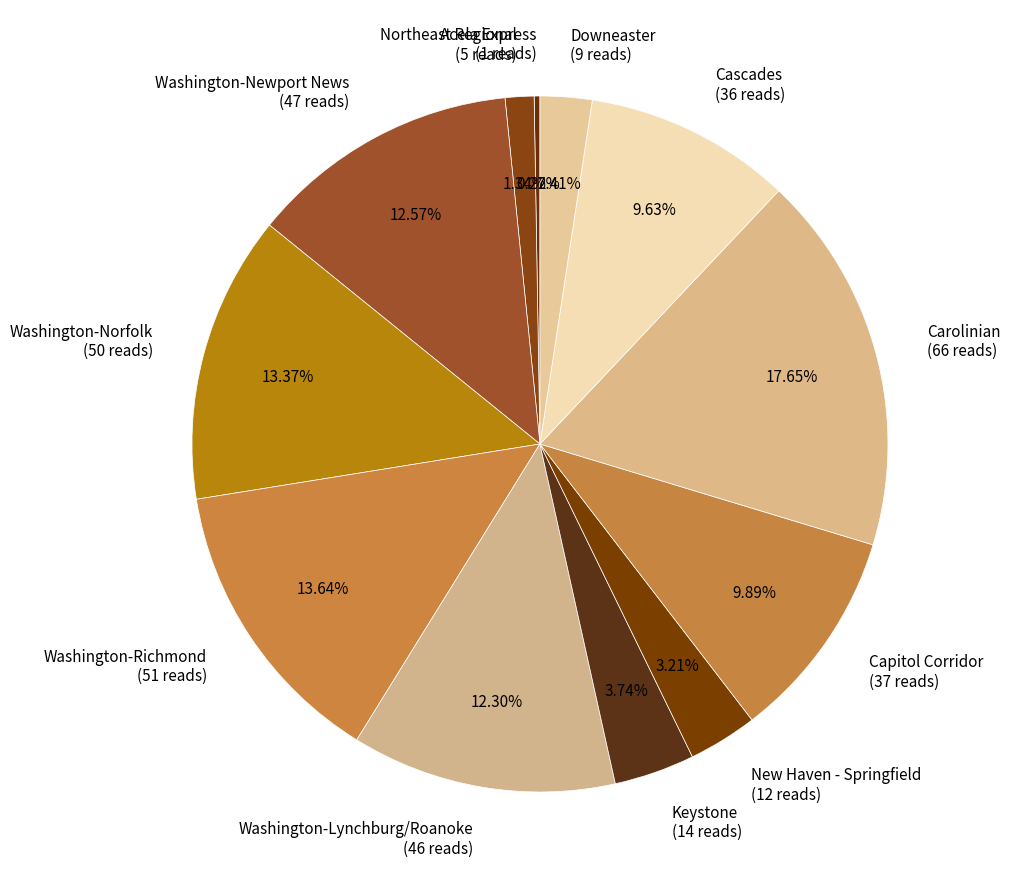

Does any single category account for the majority?

No